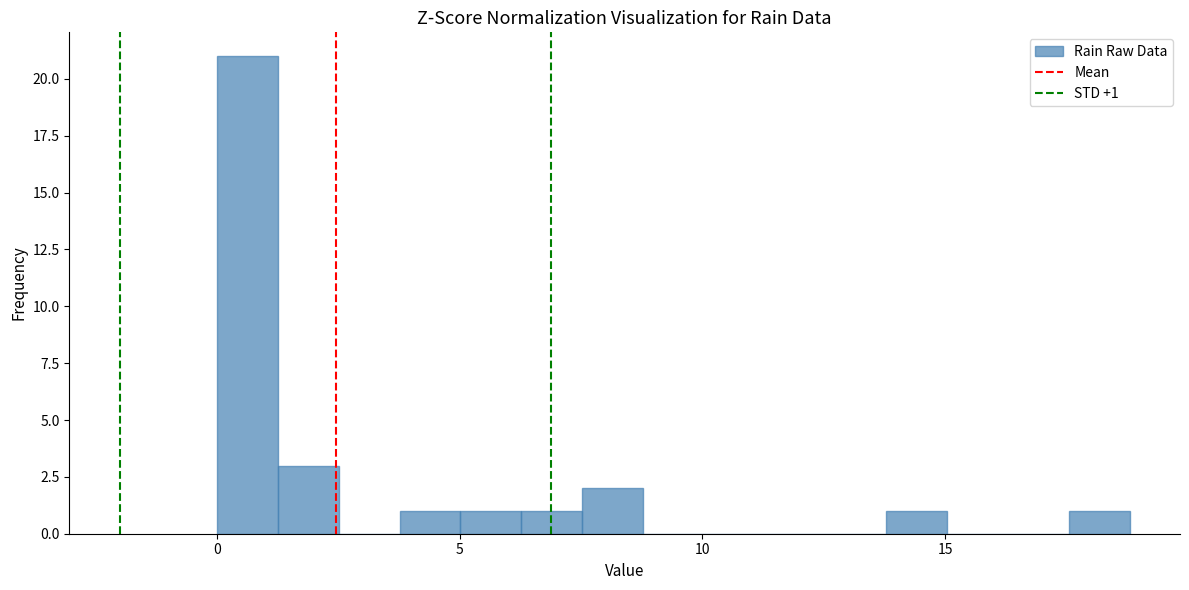

Around what value on the x-axis is the tallest bar? Give the approximate position of its centre, as read against the axis.

0.5